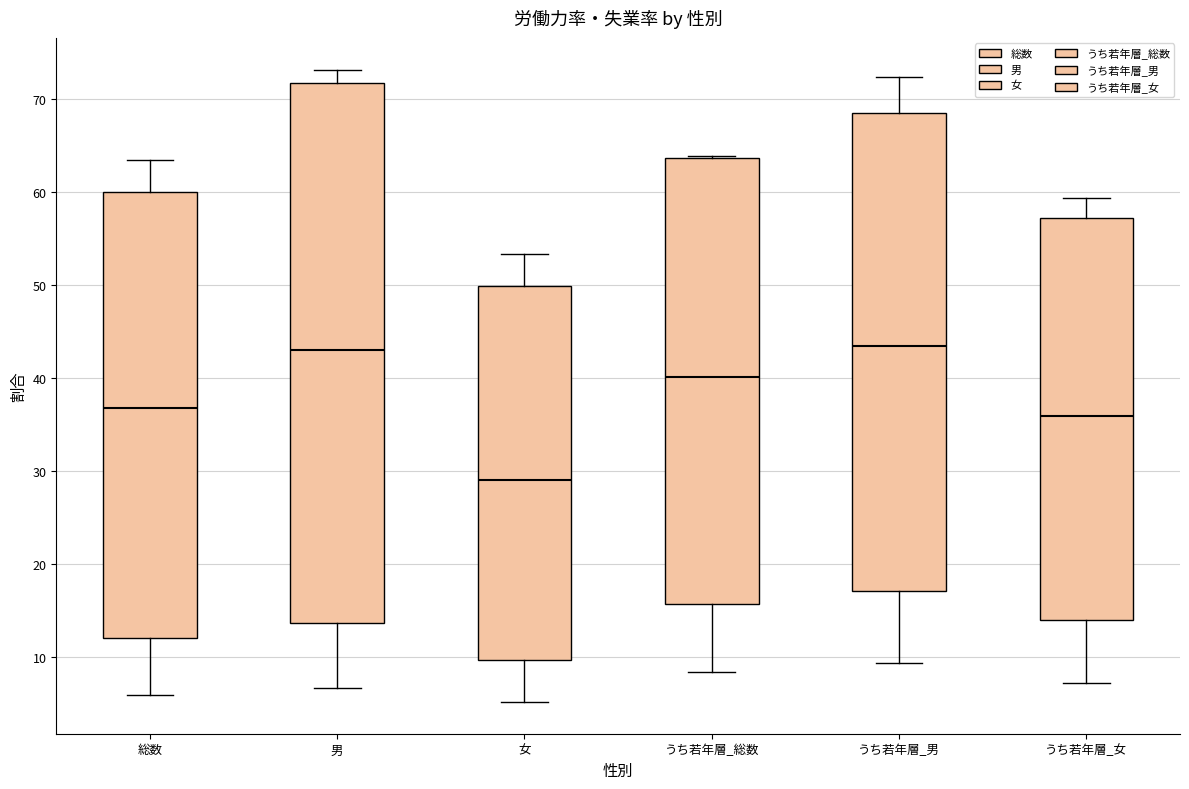

Where does the median line of the box for 女 sit on the y-axis? The values are not printed on the chart, so give them approximately, as read against the axis.

29